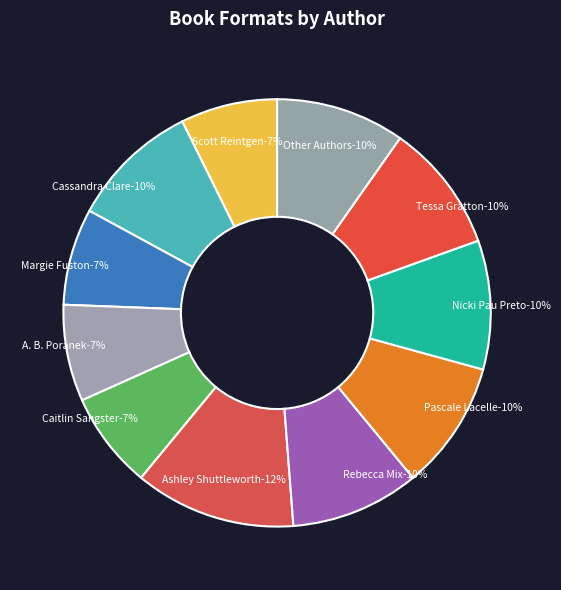

Rank the categories by value from highest to lowest.

Ashley Shuttleworth, Cassandra Clare, Rebecca Mix, Pascale Lacelle, Nicki Pau Preto, Tessa Gratton, Other Authors, Scott Reintgen, Margie Fuston, A. B. Poranek, Caitlin Sangster